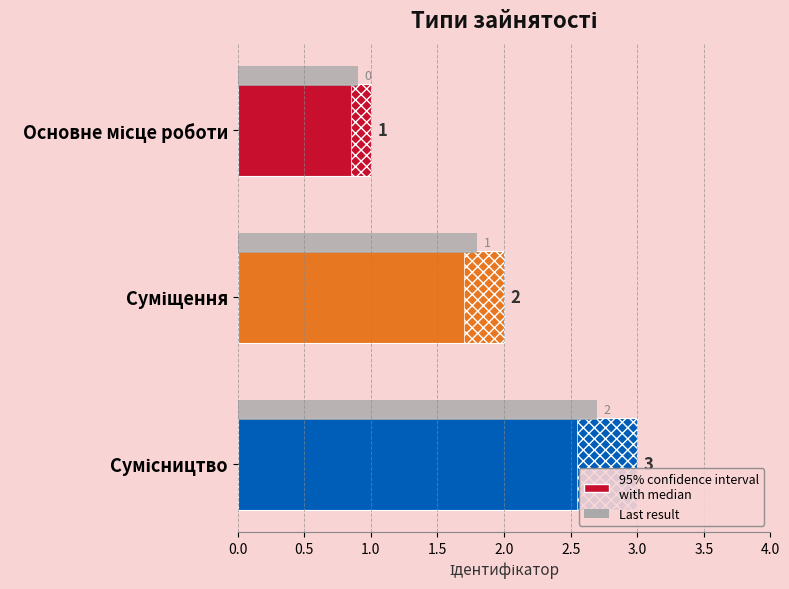

What is the value of the 1st bar from the left?

1